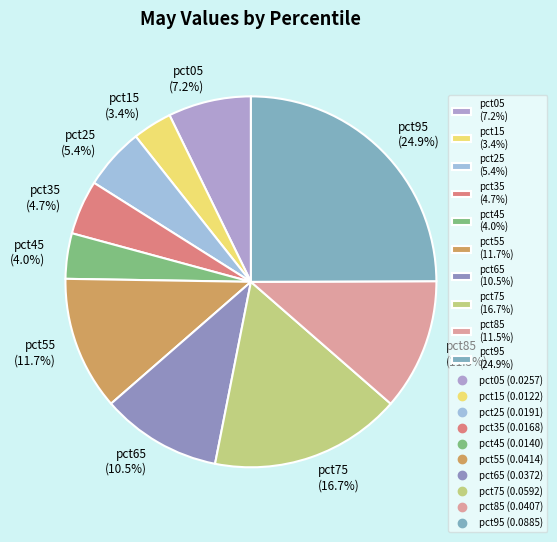

Which category has the smallest portion of the pie?

pct15